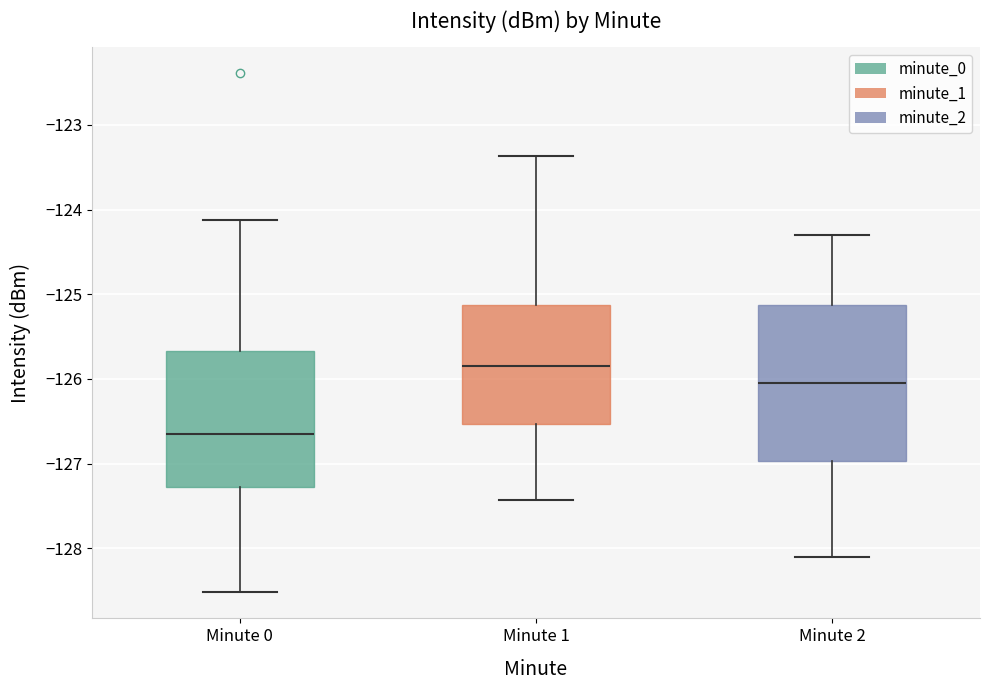

Which box is the tallest, from its lower edge to its upper edge?

Minute 2